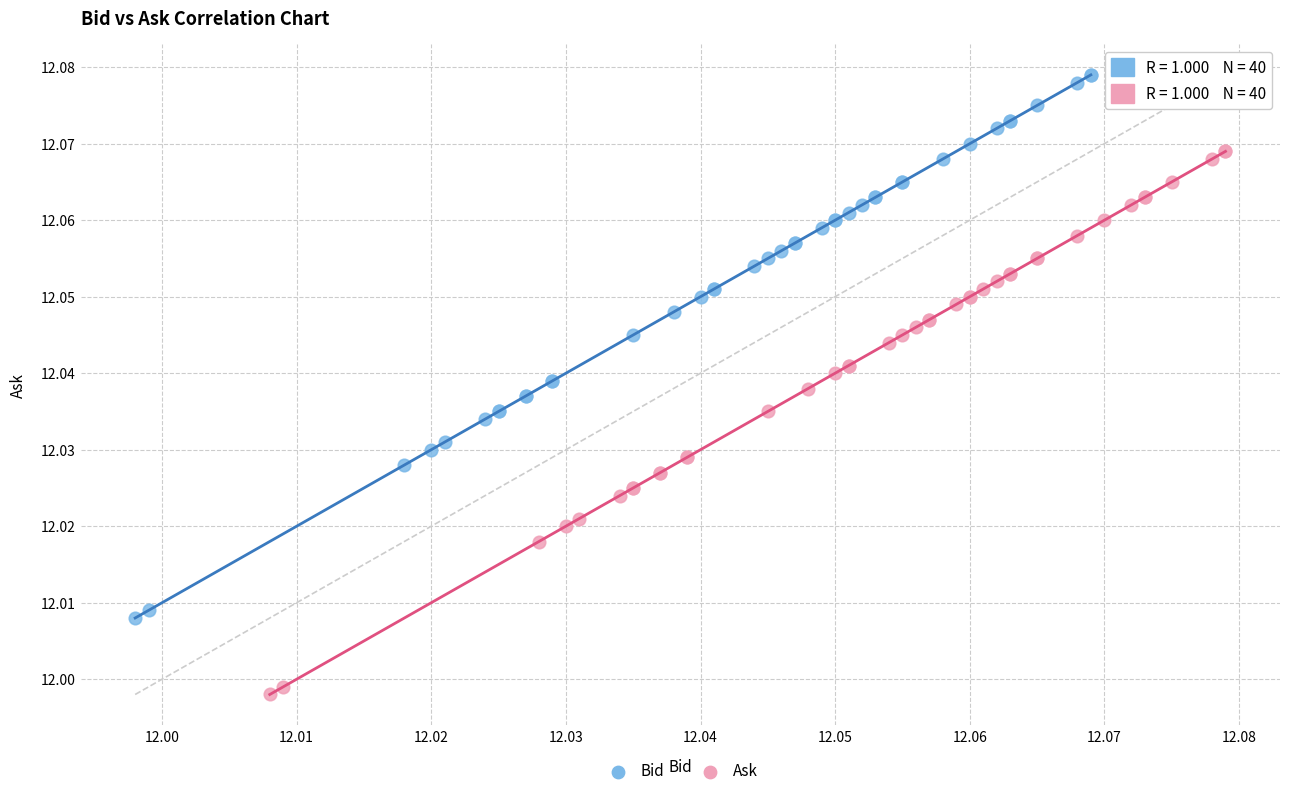

Which series contains the lowest Y value?

Ask